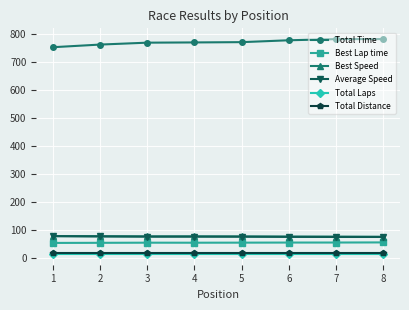

Is the value of Total Laps at 2 greater than the value of Total Time at 4?

No